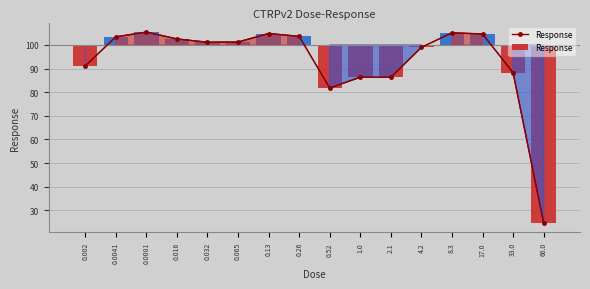

Reading right to left, extract all data points from this chart.

24.8	88.3	104.6	105.1	99.0	86.3	86.3	81.8	103.6	104.8	101.2	101.1	102.5	105.4	103.4	91.1